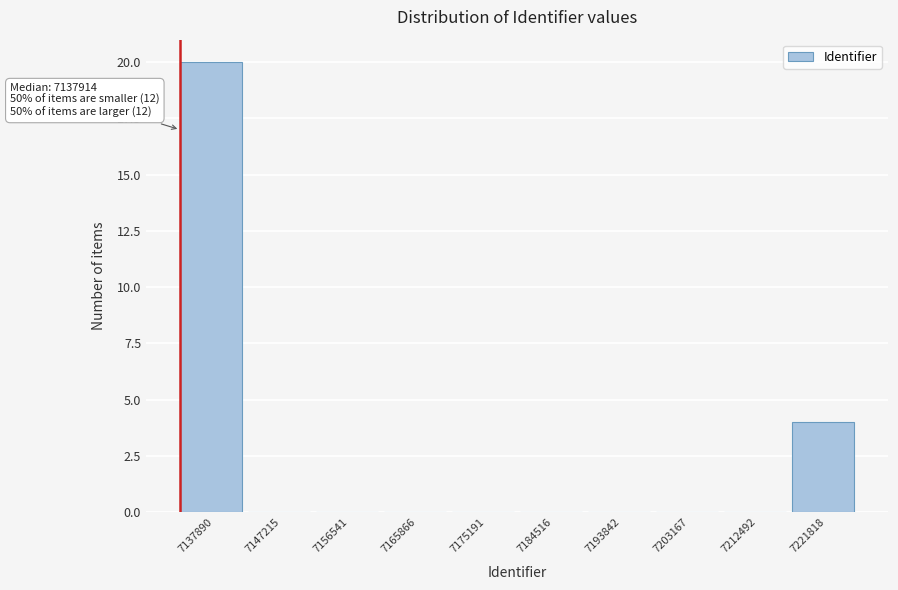

Reading left to right, transcribe all the data shown in this chart.

7137890=20	7147215=0	7156541=0	7165866=0	7175191=0	7184516=0	7193842=0	7203167=0	7212492=0	7221818=4